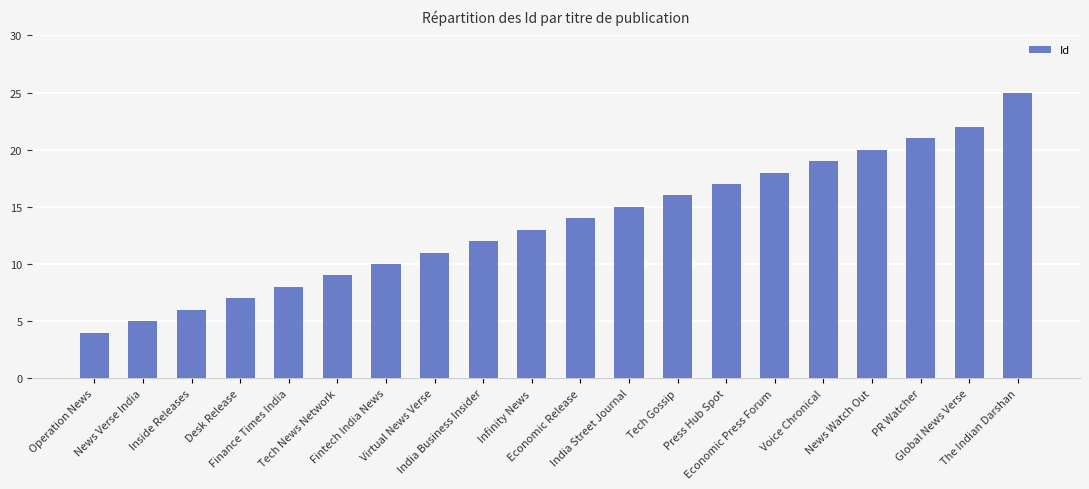

True or false: the data shows 10 at Desk Release.

False